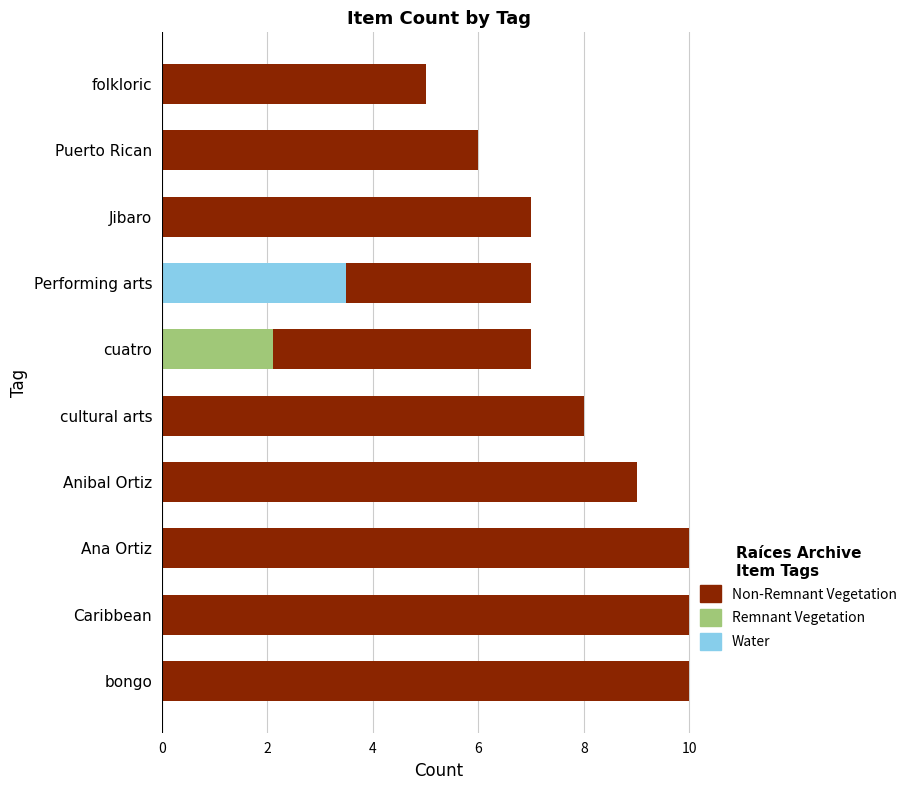

Does the chart contain stacked bars?

No